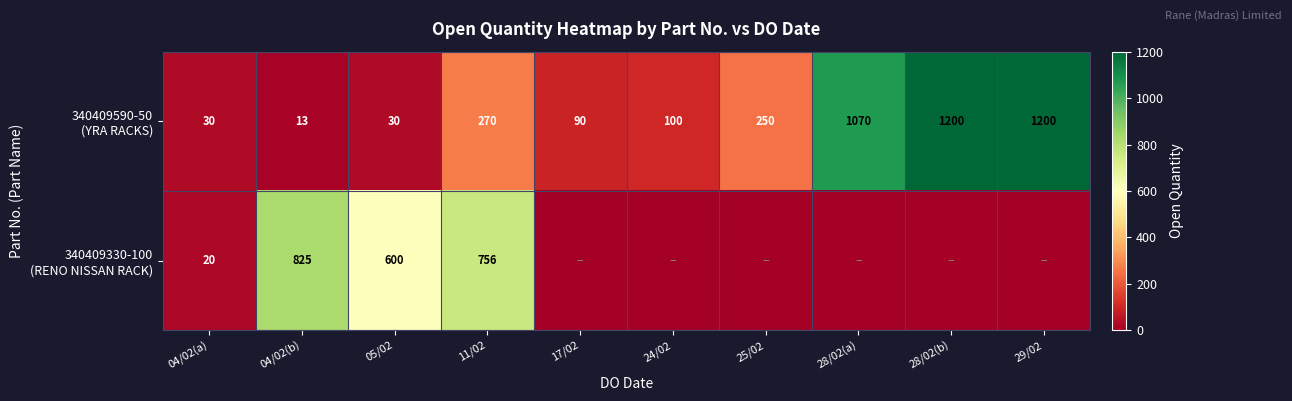

What is the total value across all series at 05/02?

630